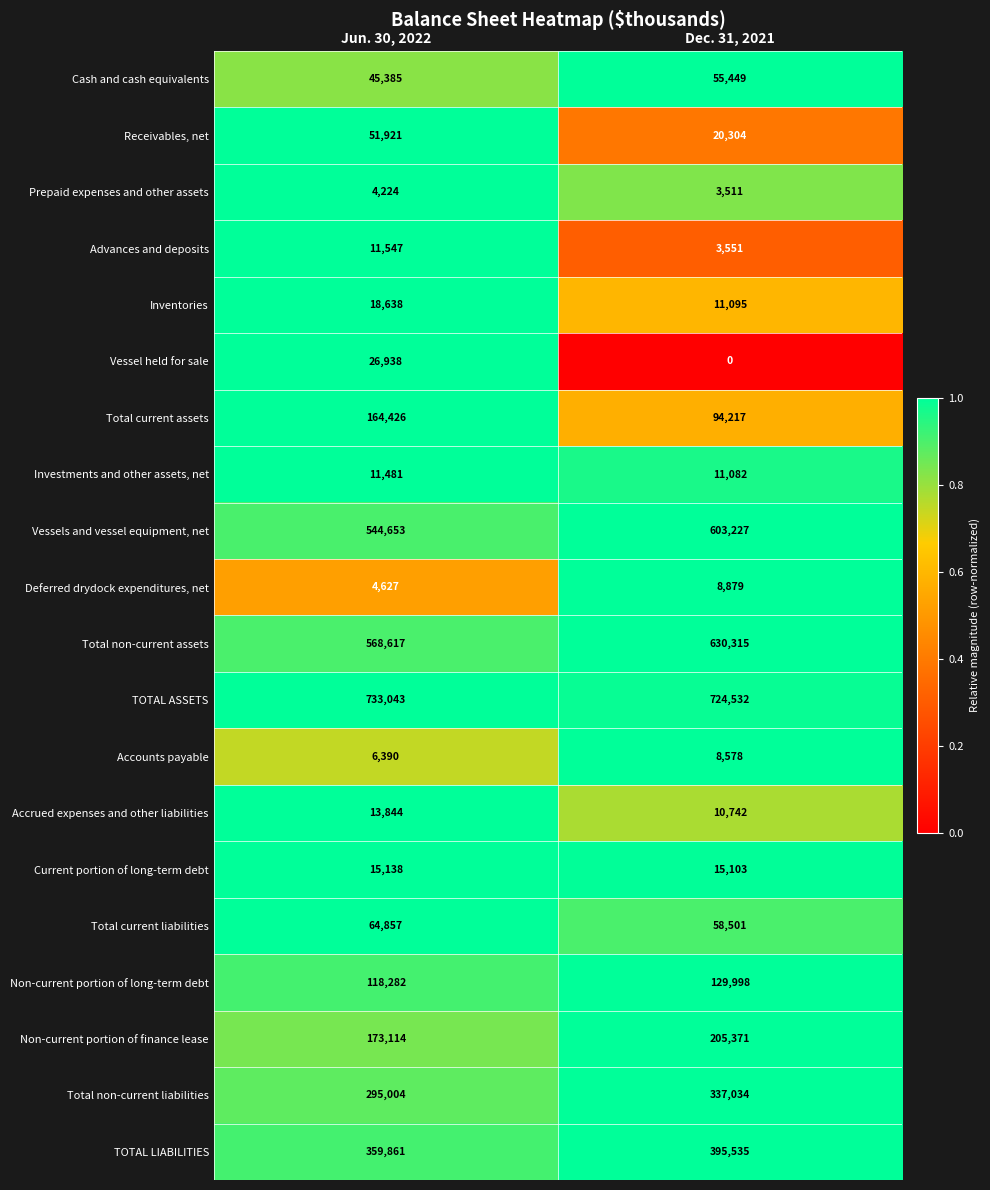

What is the difference between the highest and lowest values at Dec. 31, 2021?

724532